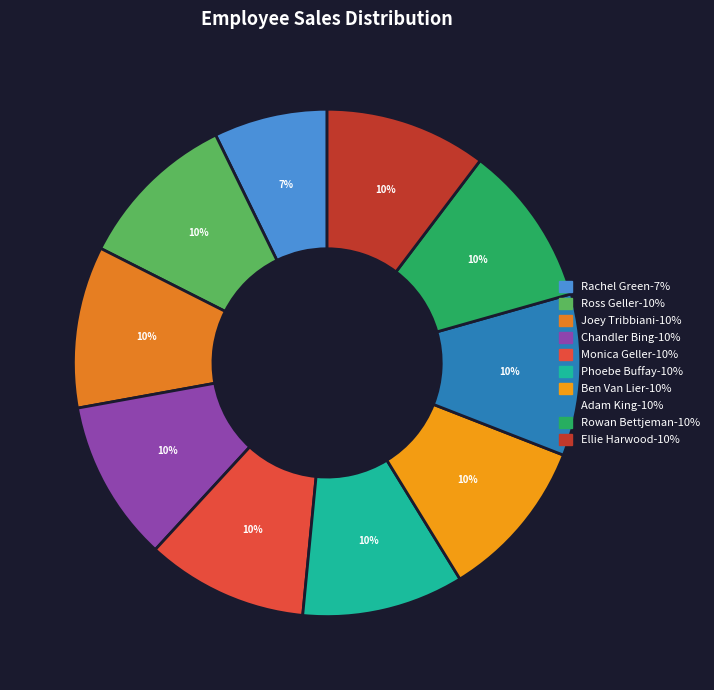

Count the number of slices in the pie.

10